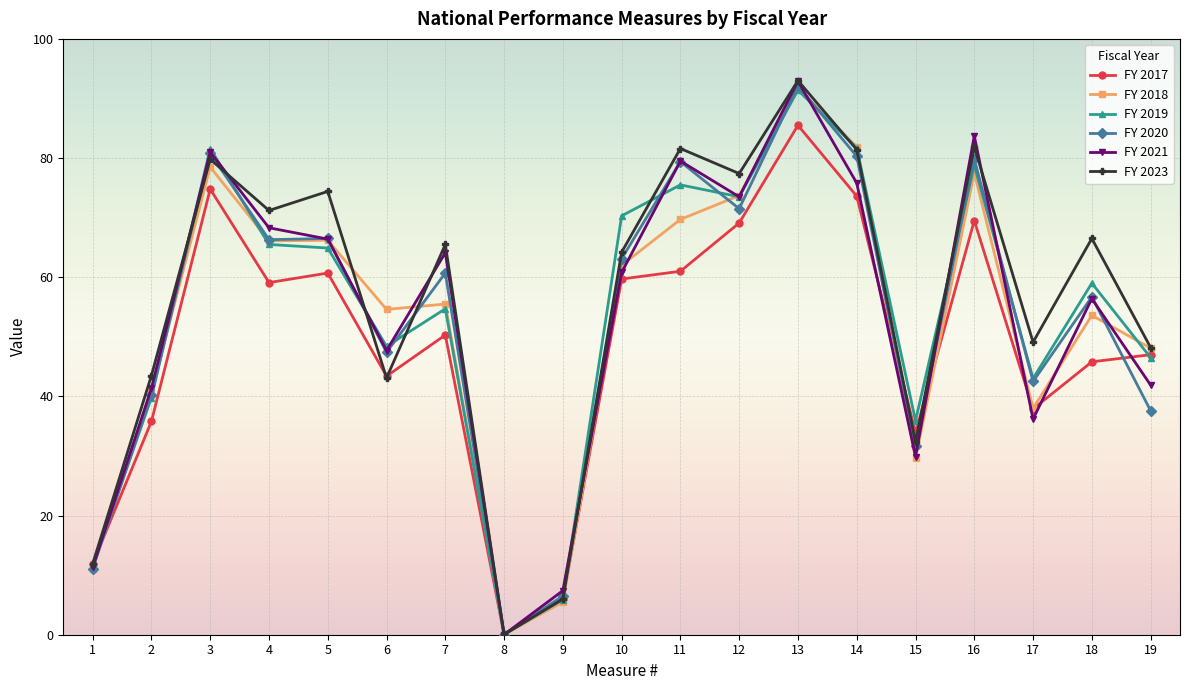

Does the chart display data point markers on the line(s)?

Yes